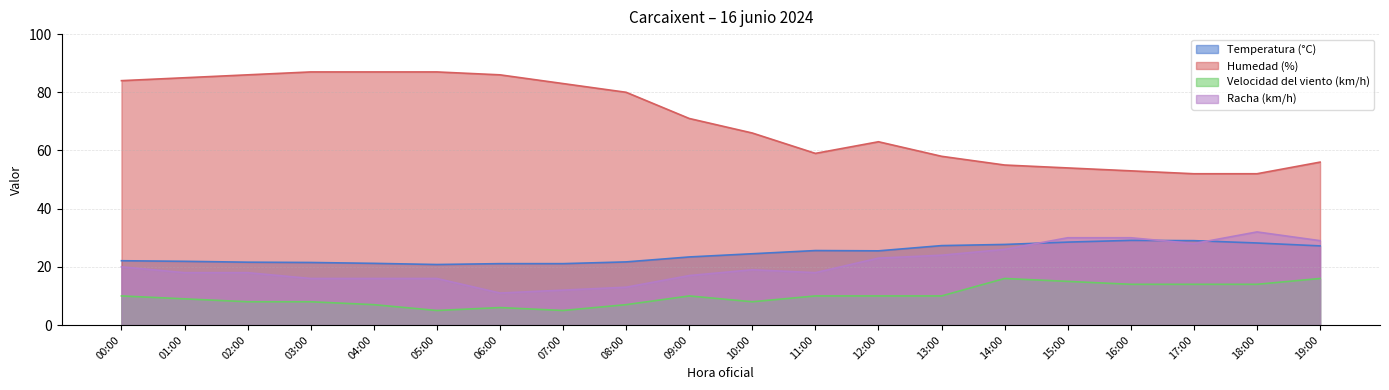

What position from the left is 08:00?

9